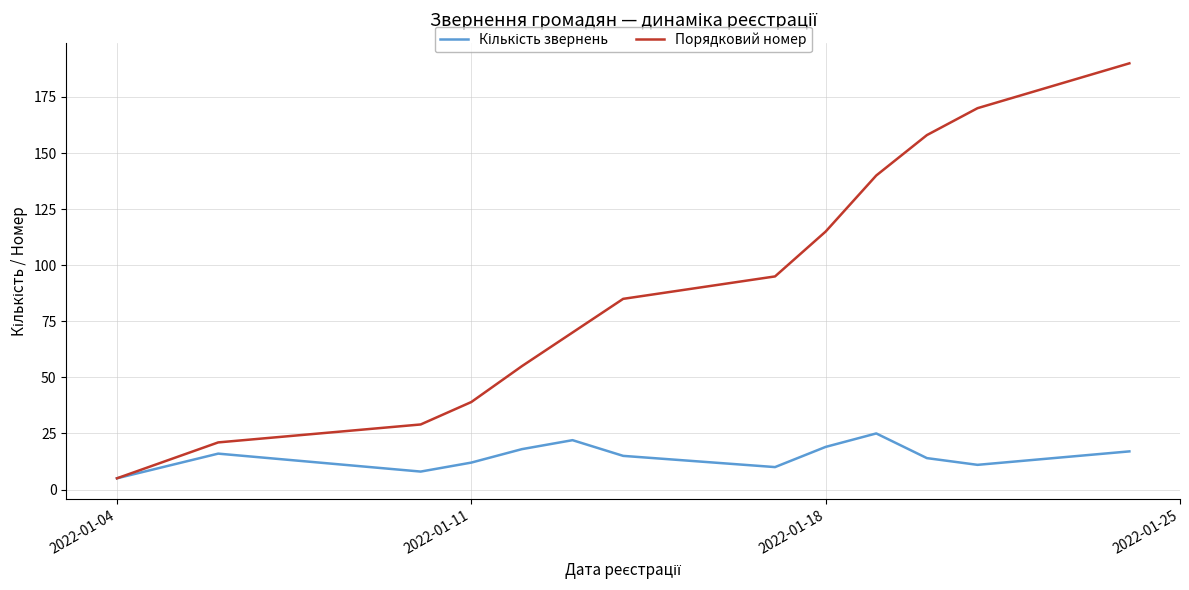

What is the minimum value shown in the chart?

5